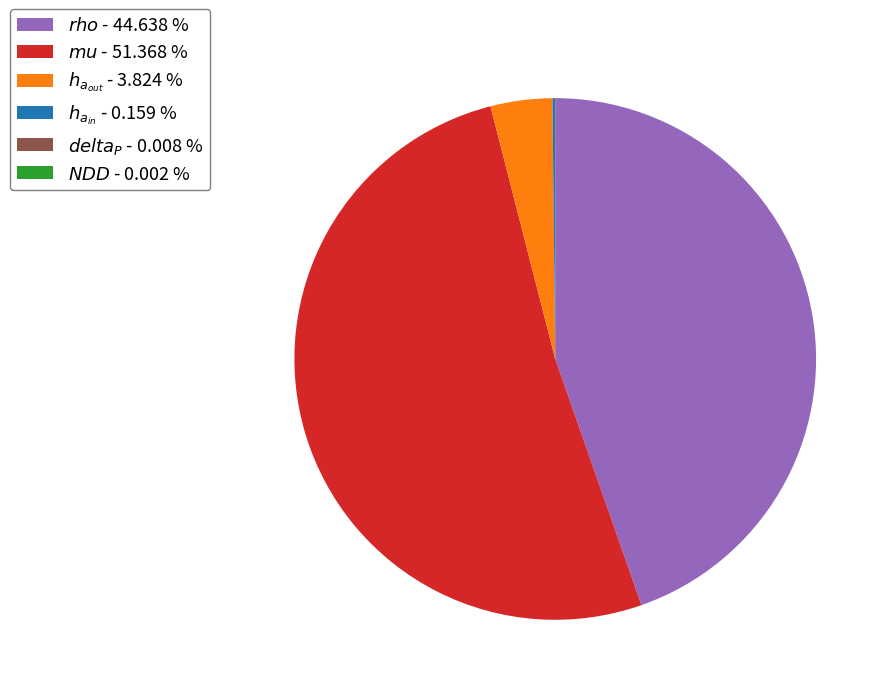

Is there a majority slice in this chart?

Yes